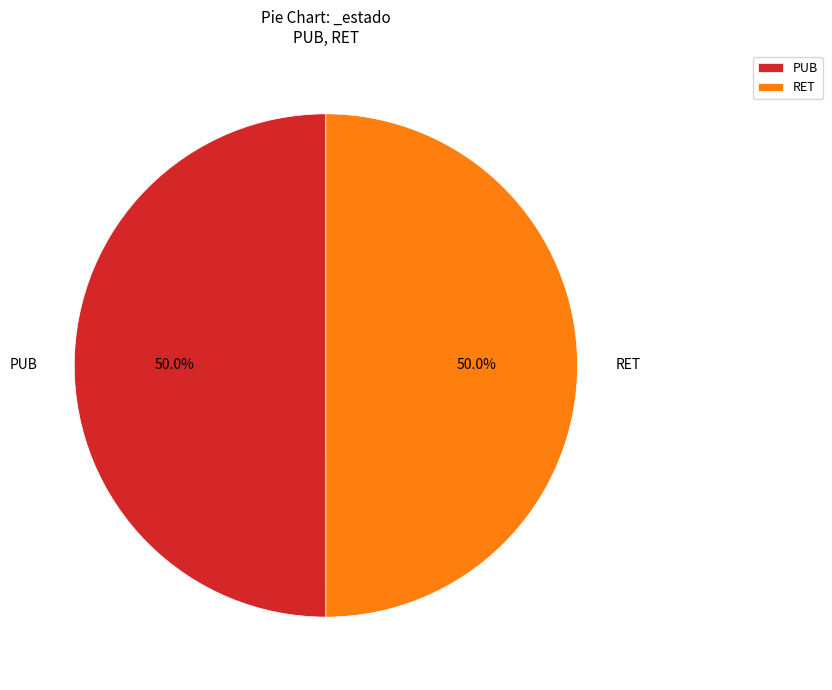

Do PUB and RET together represent more than half of the pie?

Yes